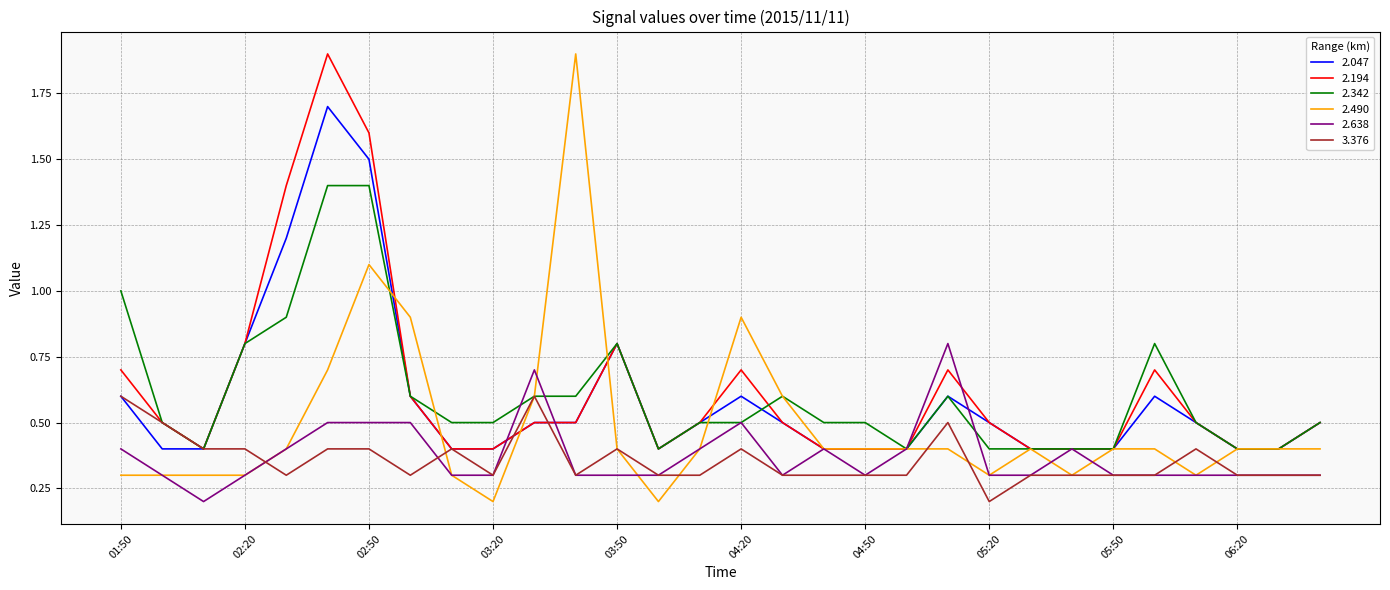

What is the greatest value displayed?

1.9